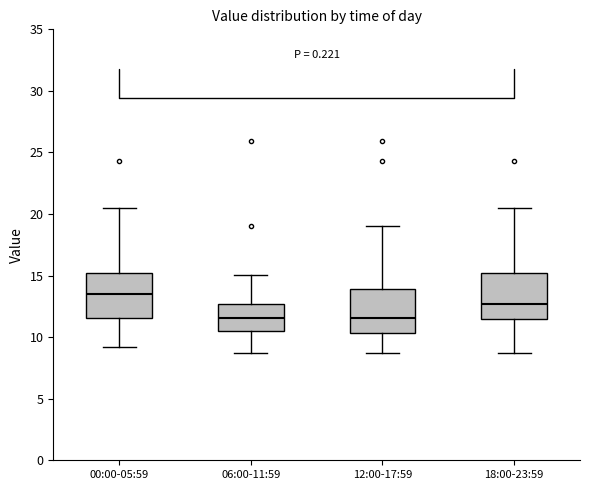

Reading left to right, read every box against the y-axis: the position of its median line, the range the box covers, and the ends of its whiskers. The values are not printed on the chart, so give them approximately, as read against the axis.

00:00-05:59: median 13.5, box 11.5 to 15.0, whiskers 9.0 to 20.5
06:00-11:59: median 11.5, box 10.5 to 12.5, whiskers 8.5 to 15.0
12:00-17:59: median 11.5, box 10.5 to 14.0, whiskers 8.5 to 19.0
18:00-23:59: median 12.5, box 11.5 to 15.0, whiskers 8.5 to 20.5